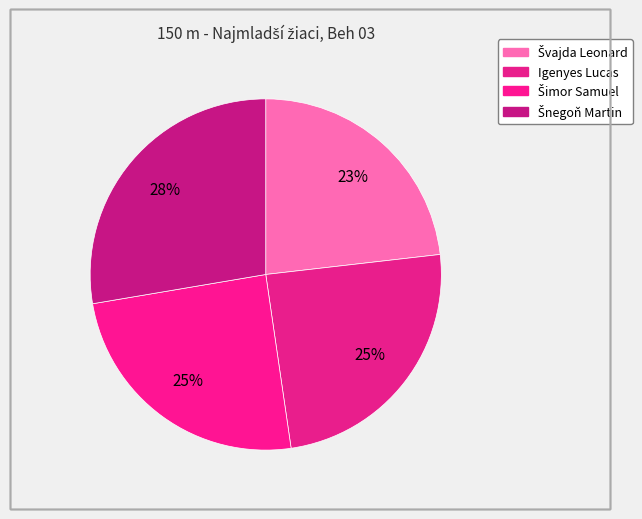

How many segments does this pie chart have?

4